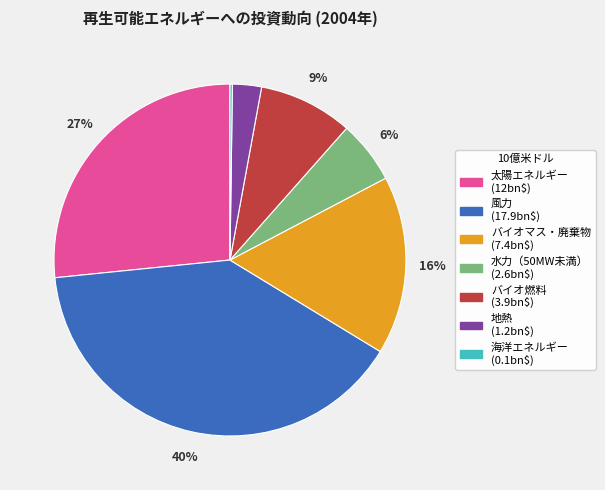

What is the largest slice in the pie chart?

風力